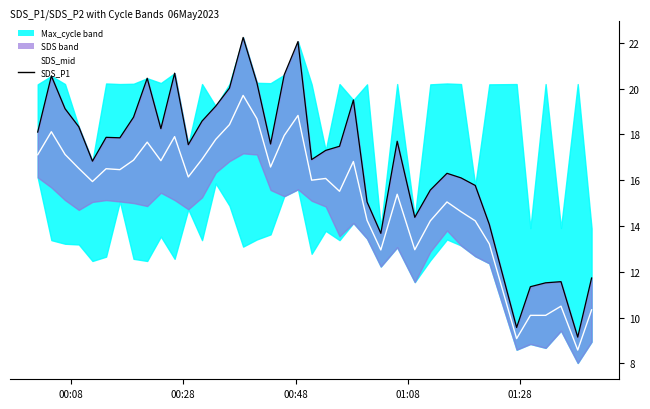

Which series has the widest spread of values?

SDS_P1